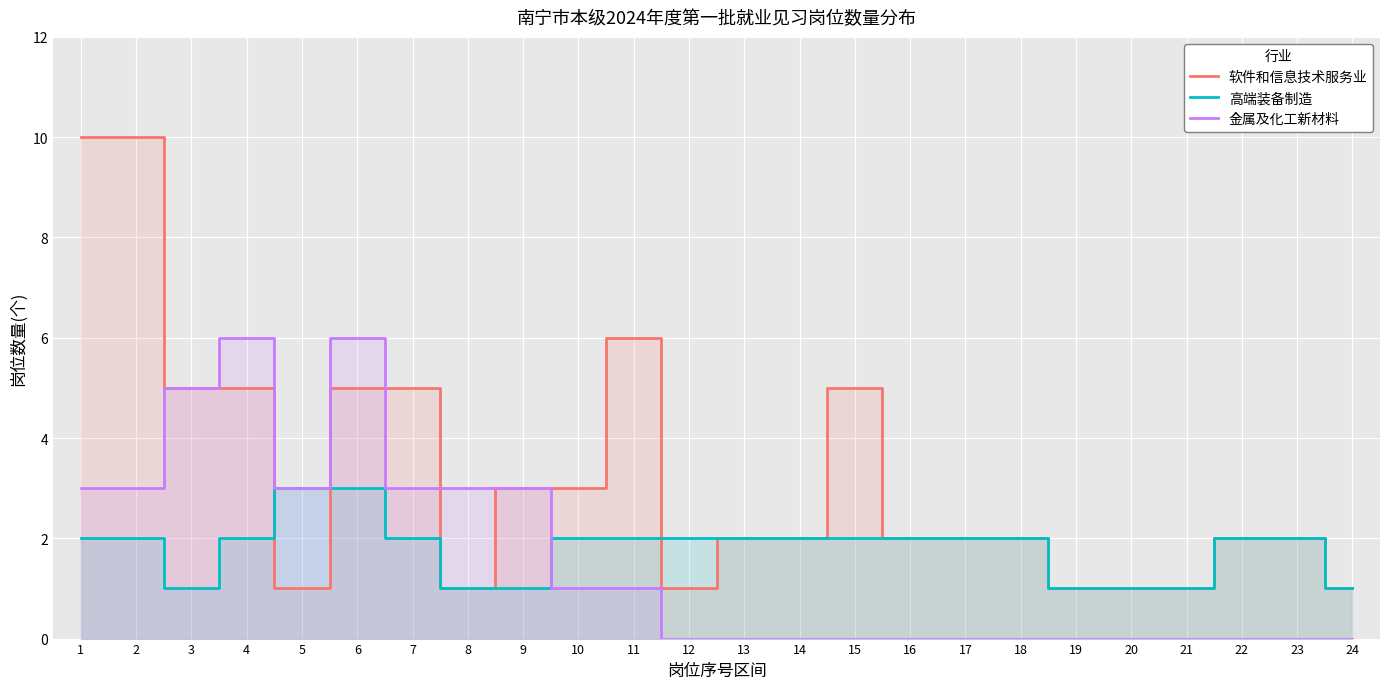

True or false: 金属及化工新材料 has a value of 0 at 23.

True